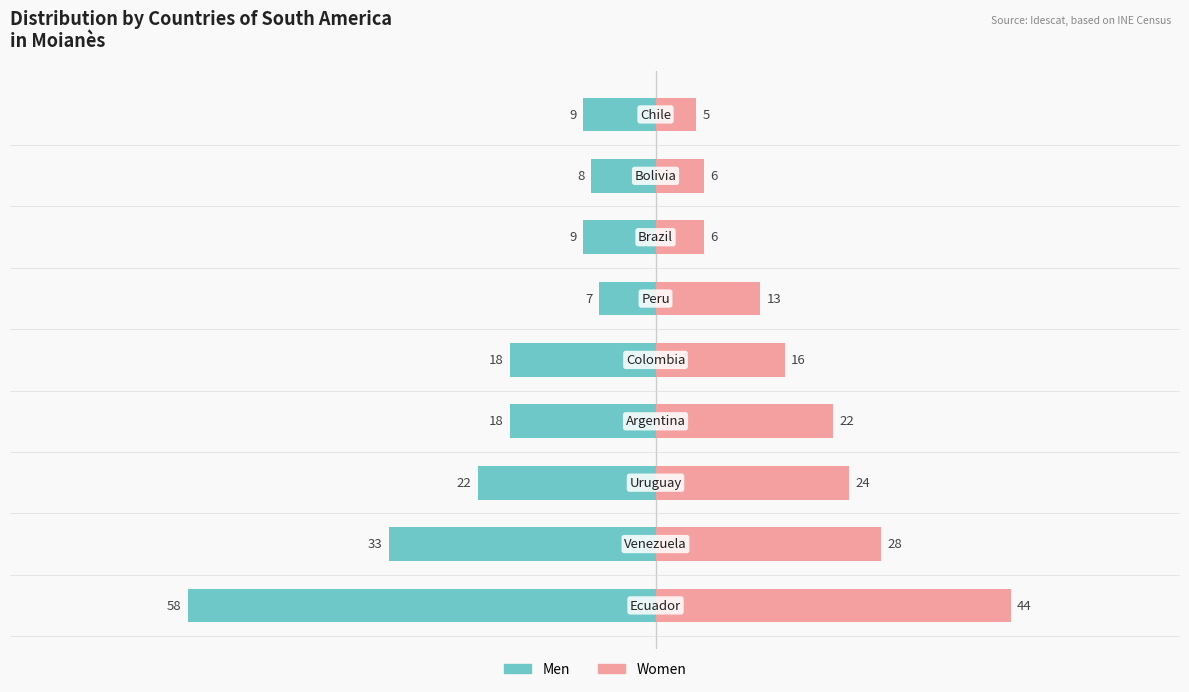

Which series has the widest spread of values?

Men